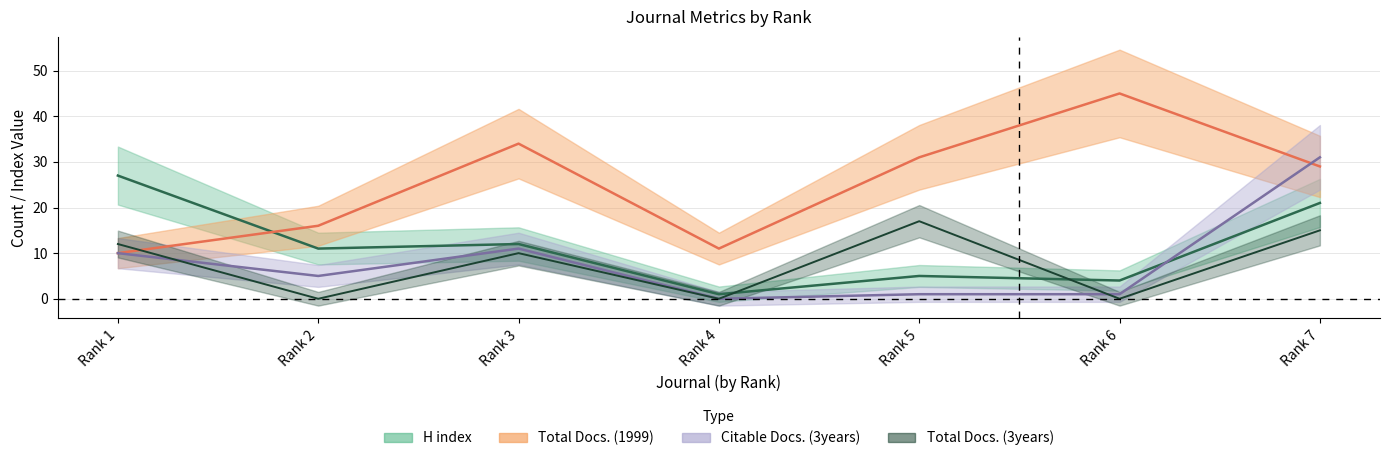

What is the difference between the highest and lowest values at Rank 2?

16